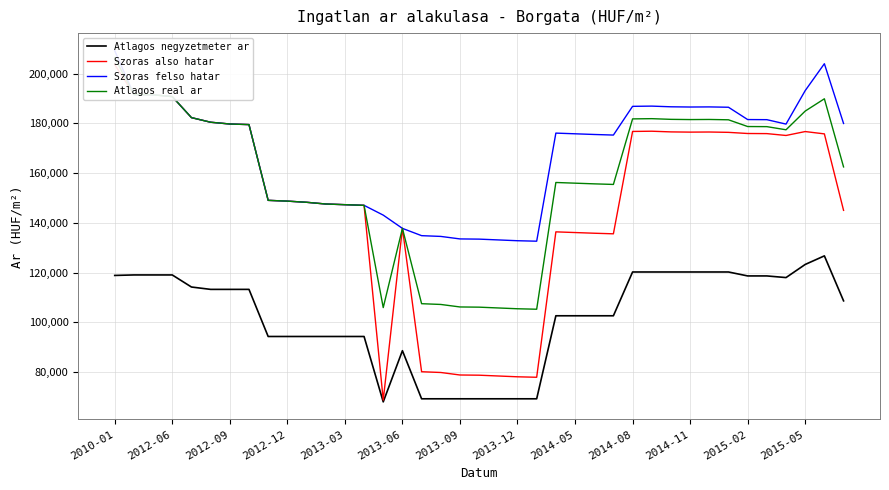

At which category does Szoras also hatar reach its first local valley?

14